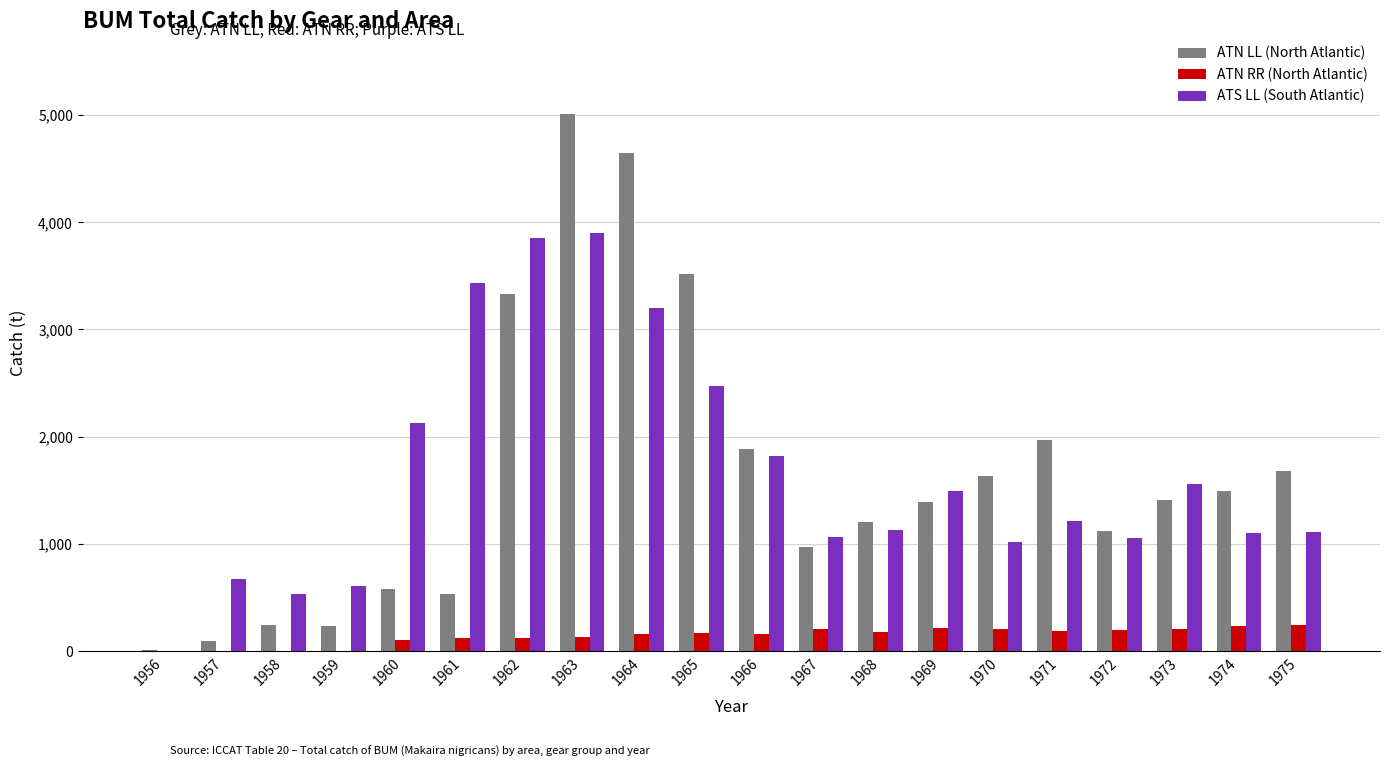

What is the spread (max minus min) of values at 1956?

7